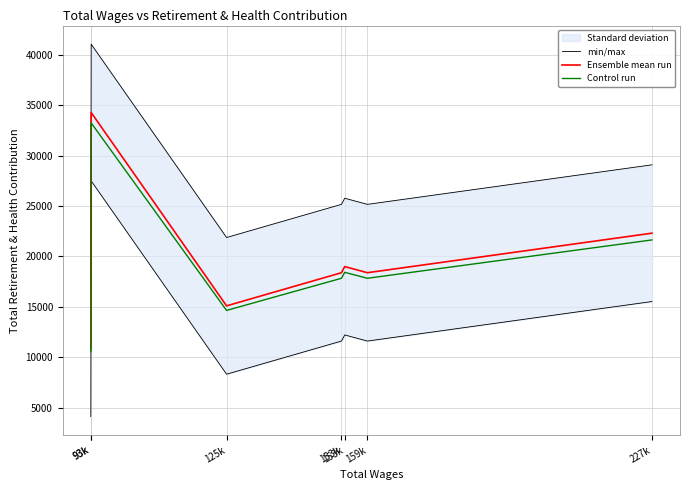

Rank the series by their maximum value, from lowest to highest.

Control run, Ensemble mean run, min/max